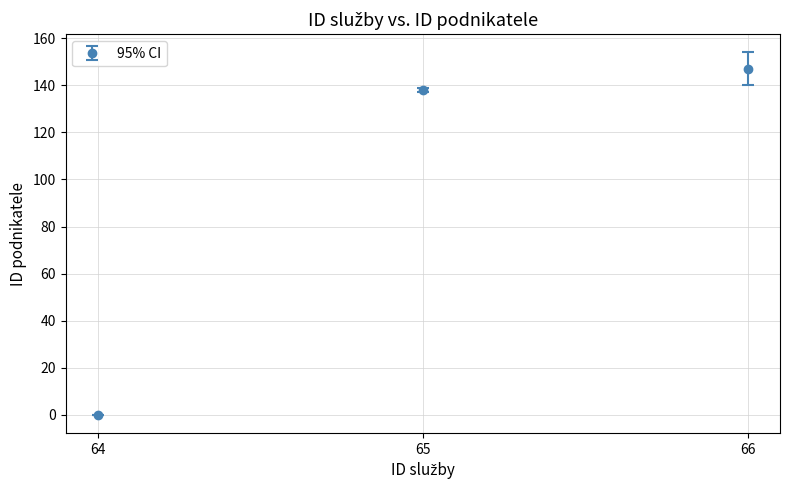

Rank the categories by value from highest to lowest.

66, 65, 64